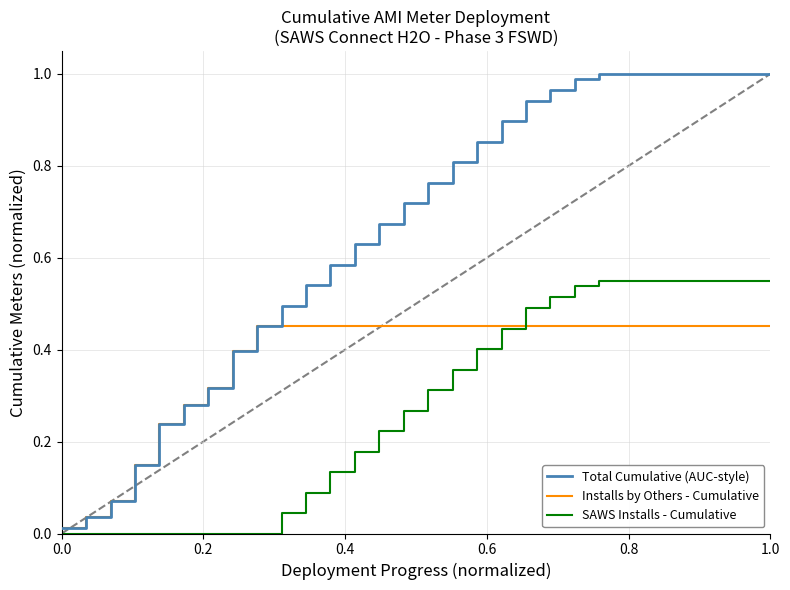

Which series has the largest total across all categories?

Total Cumulative (AUC-style)